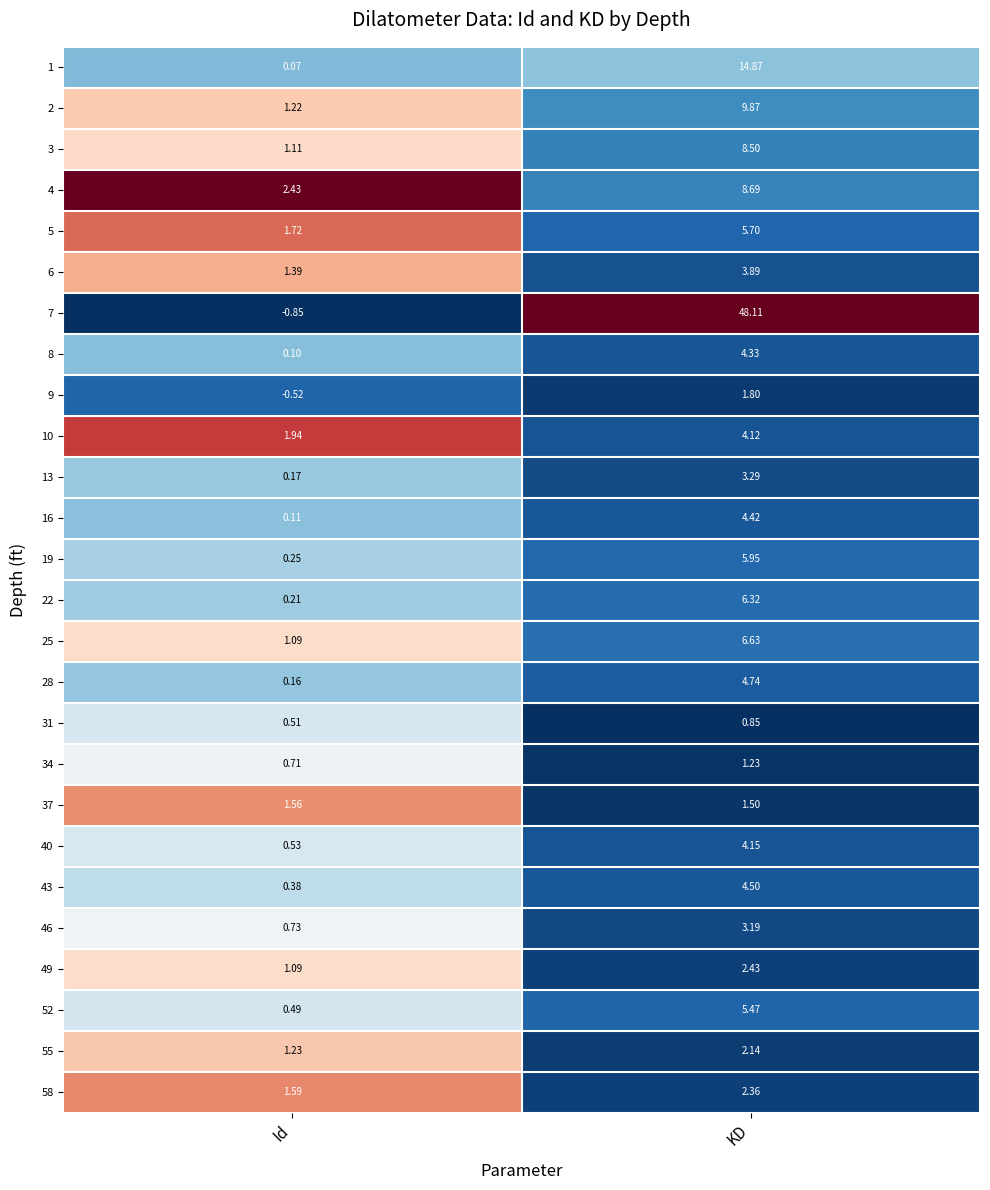

What is the total value across all series at Id?

19.4